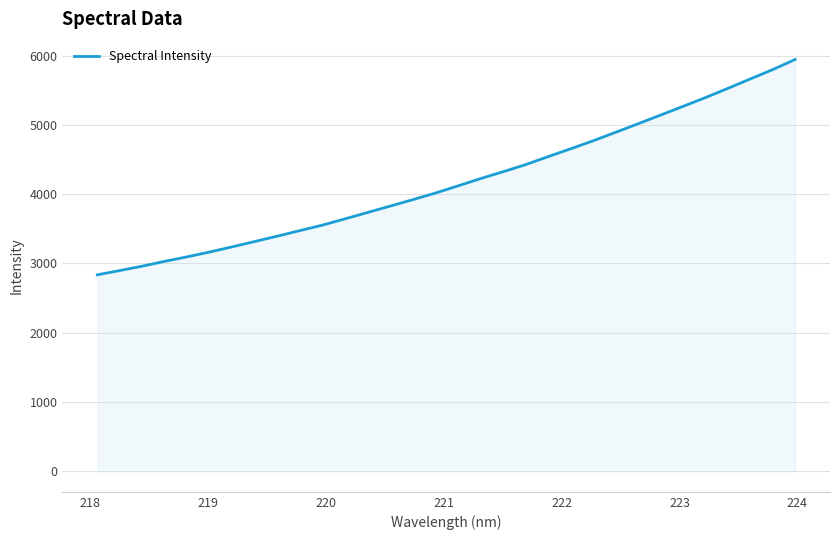

How many lines are shown in the chart?

1